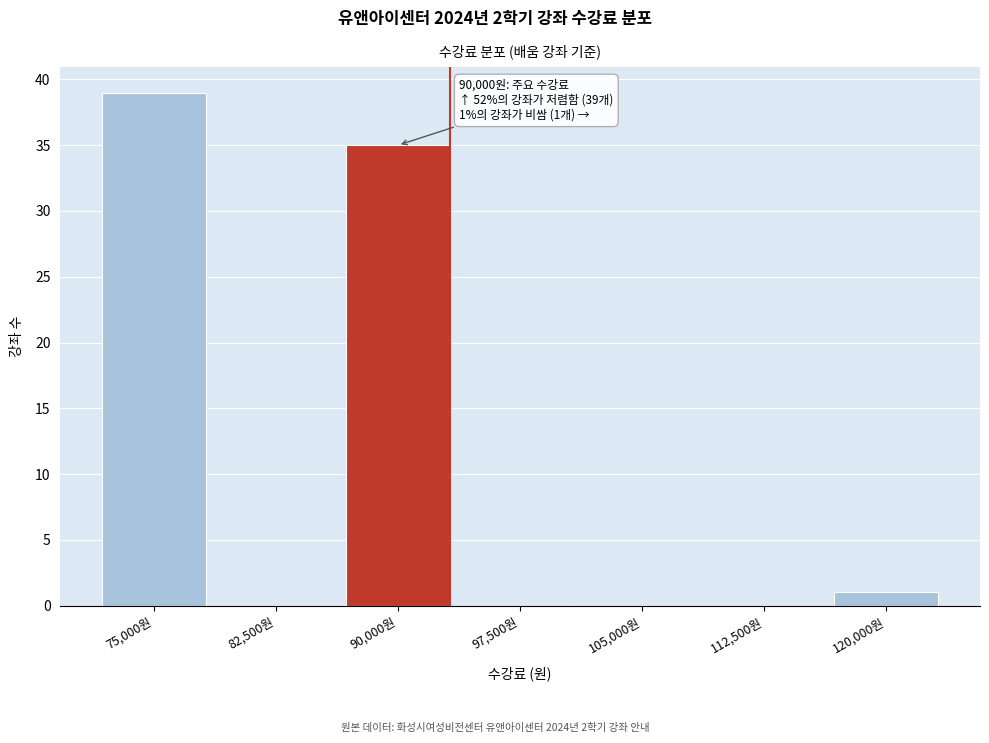

Reading left to right, what are all the values shown in this chart?

75,000원=39	82,500원=0	90,000원=35	97,500원=0	105,000원=0	112,500원=0	120,000원=1